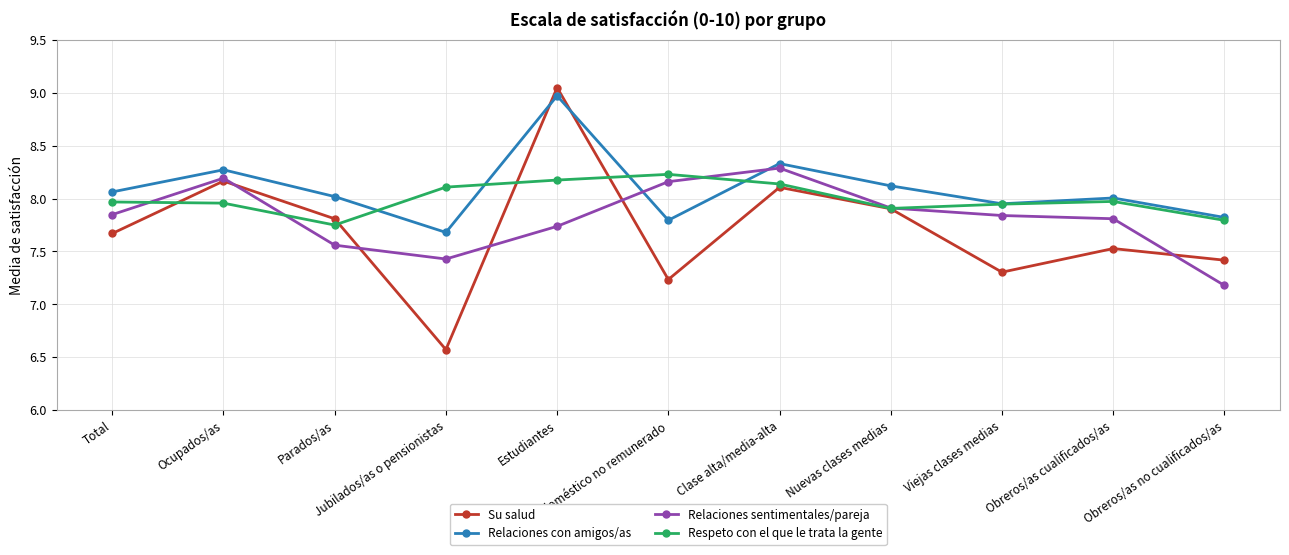

Which category has the highest value in the Relaciones sentimentales/pareja series?

Clase alta/media-alta